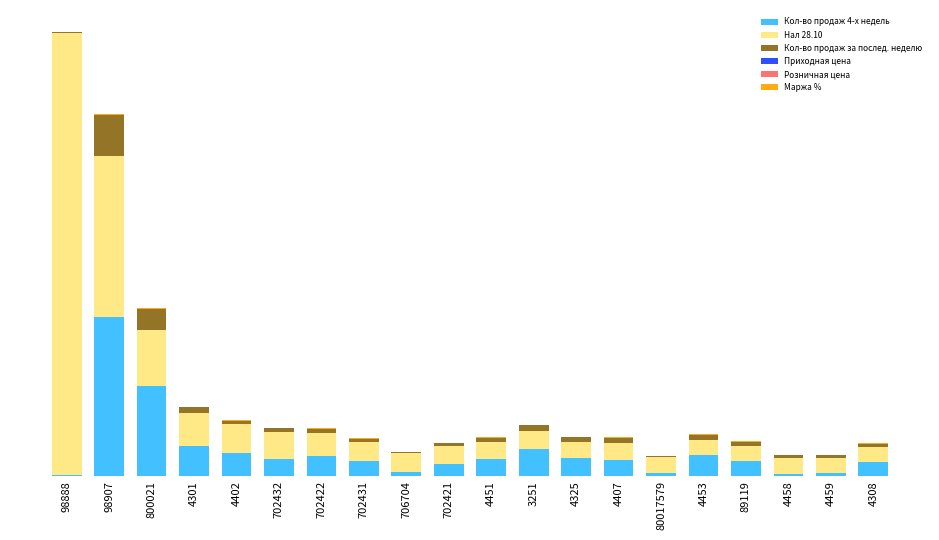

Are the bars horizontal?

No